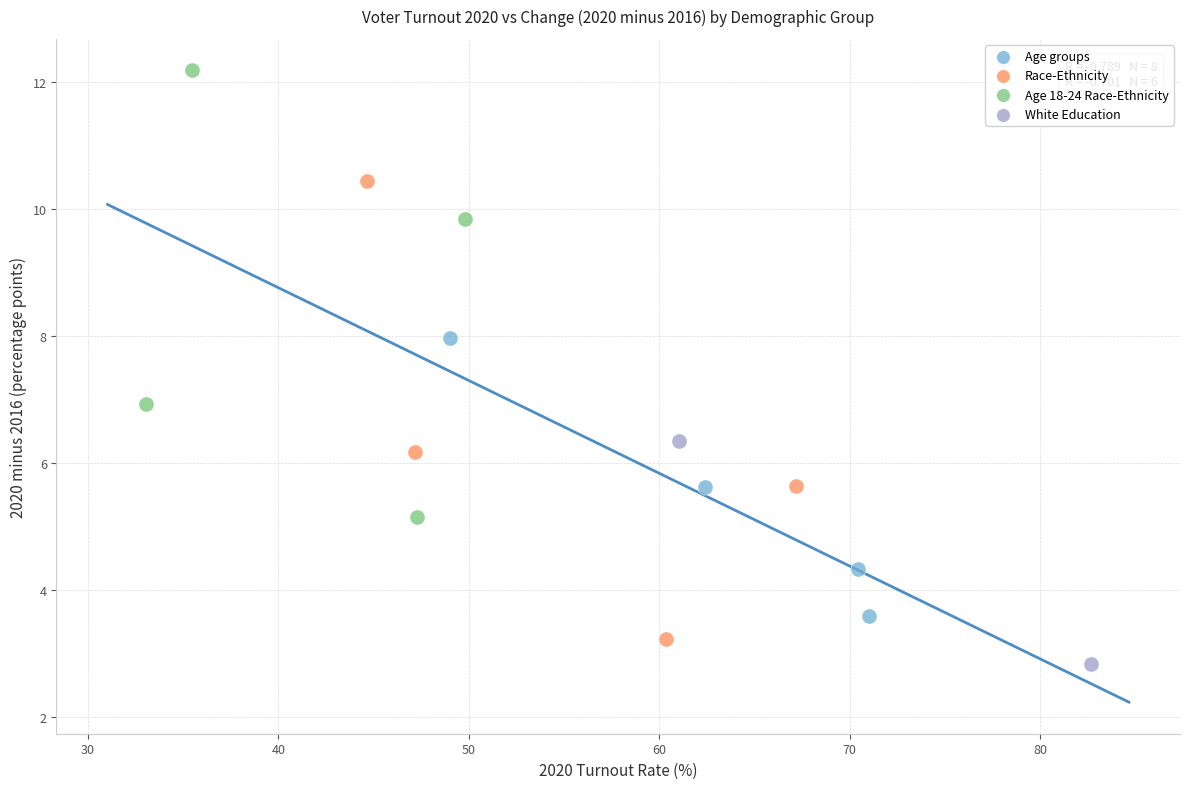

What are all the series names shown in the legend?

Age groups, Race-Ethnicity, Age 18-24 Race-Ethnicity, White Education